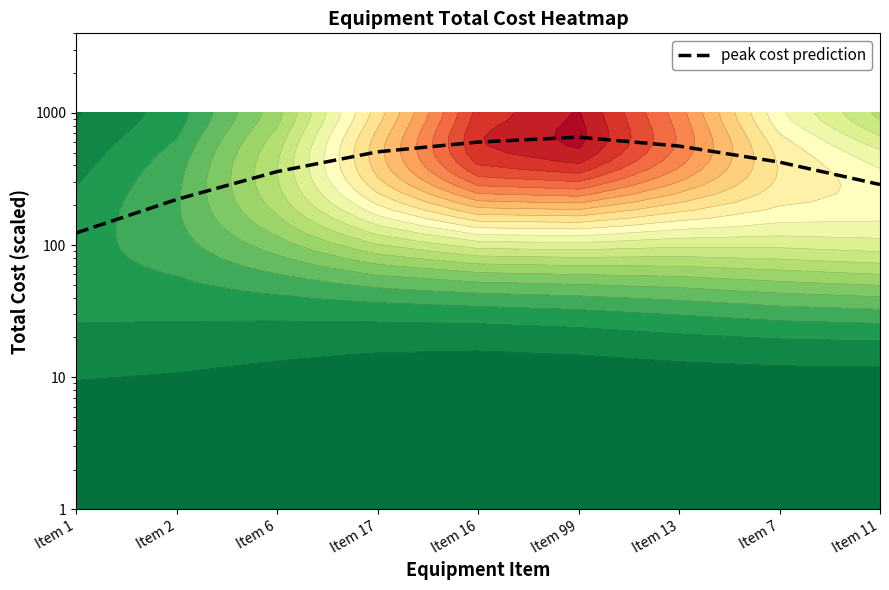

Reading right to left, list all the values displayed in this chart.

287.1	424.0	561.0	655.1	601.5	507.4	359.7	221.3	123.4